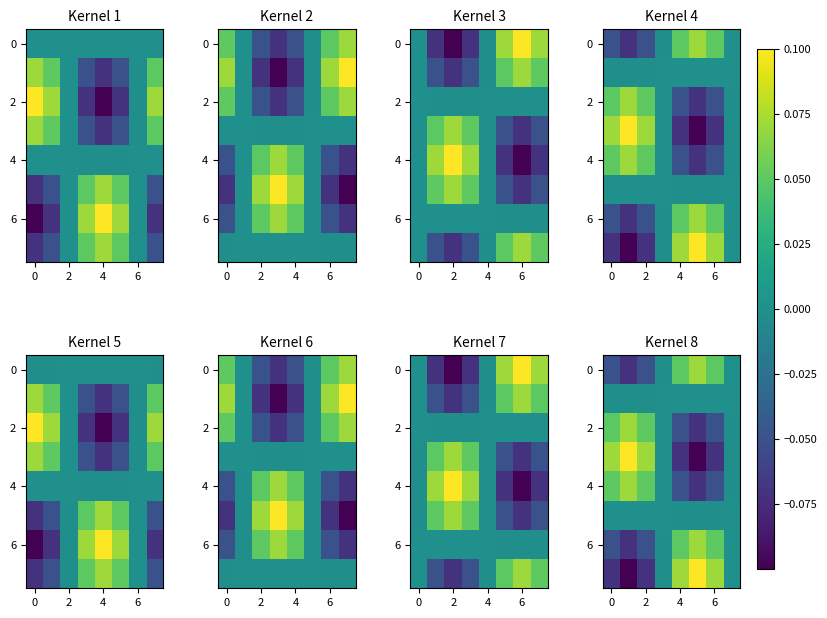

How many data points in 2 are less than 0?

4